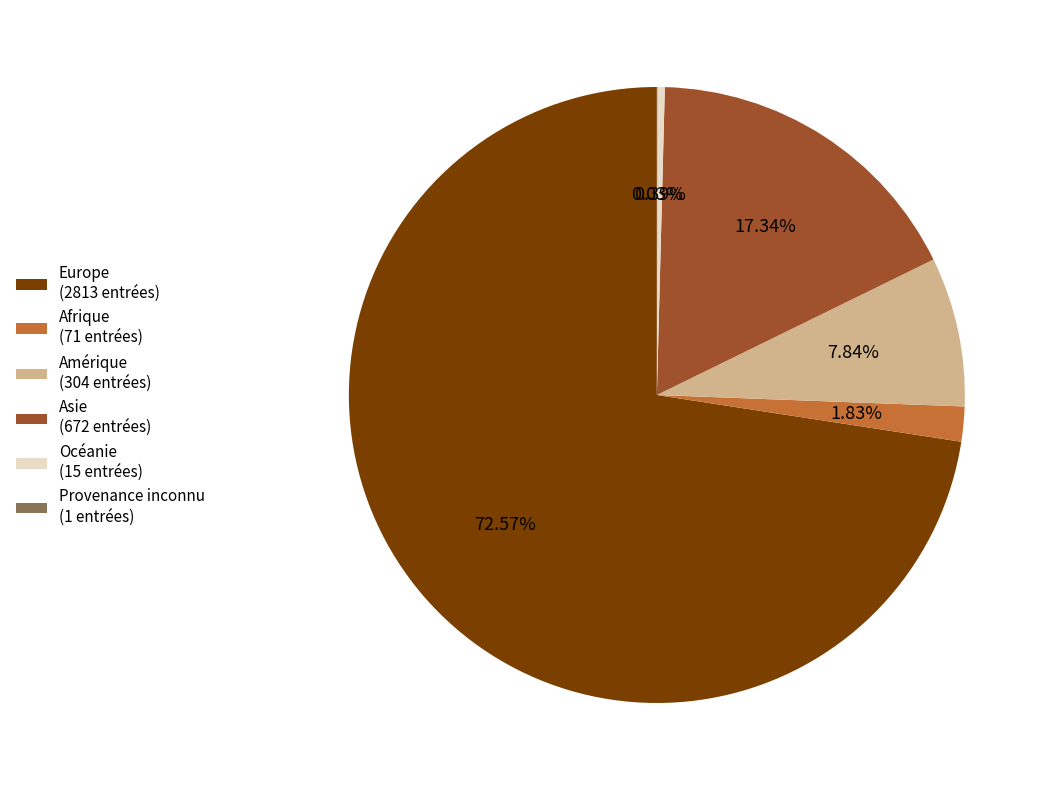

Is it true that Europe is 73% of the pie?

True